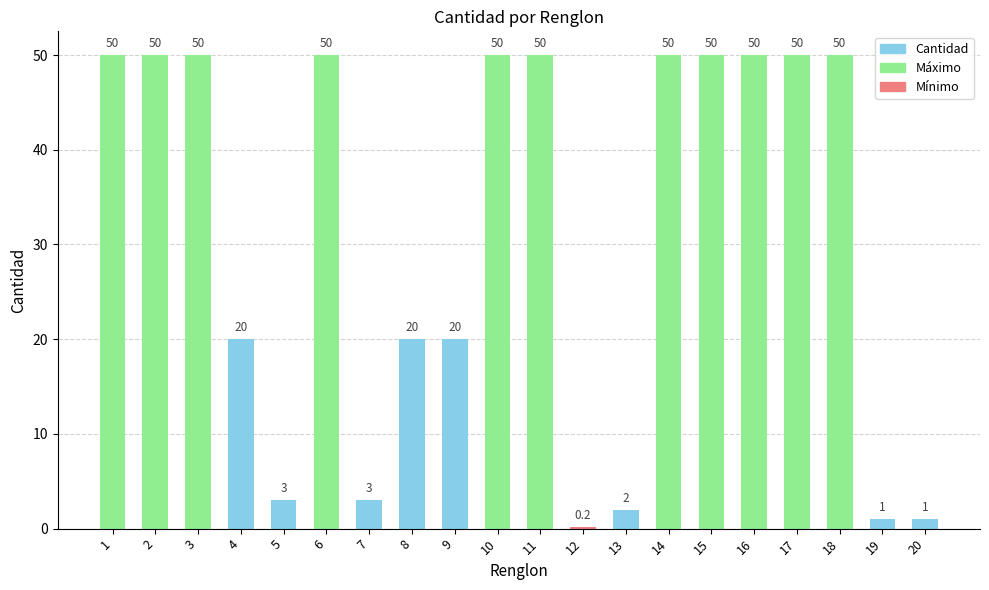

Reading right to left, extract all data points from this chart.

1.0	1.0	50.0	50.0	50.0	50.0	50.0	2.0	0.2	50.0	50.0	20.0	20.0	3.0	50.0	3.0	20.0	50.0	50.0	50.0